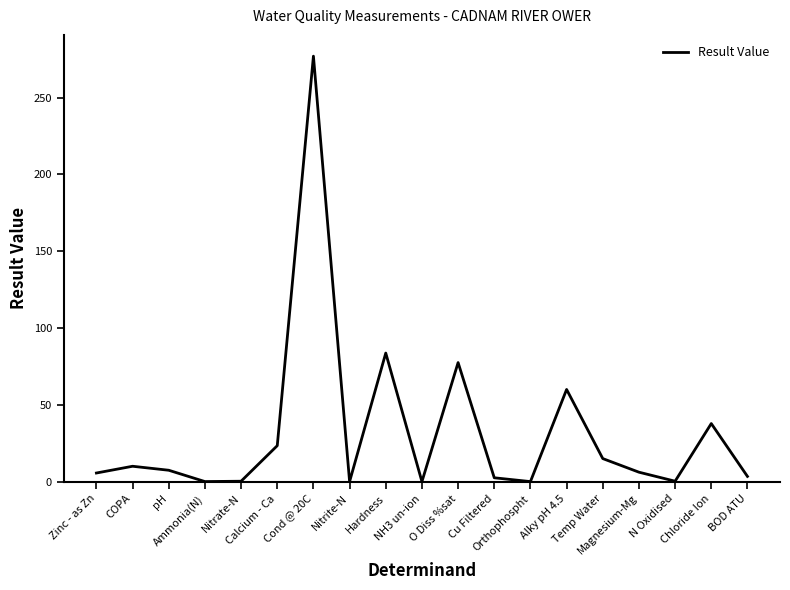

Count the number of values greater than 6.

10